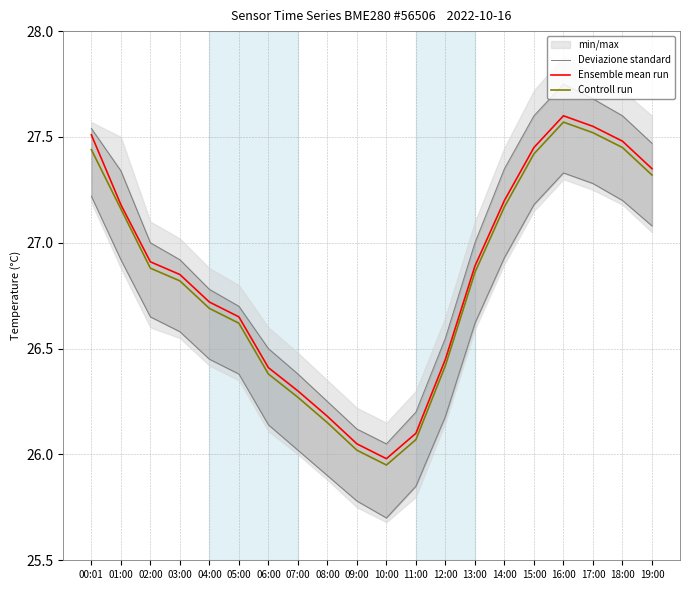

How many data points in Ensemble mean run are less than 26?

1